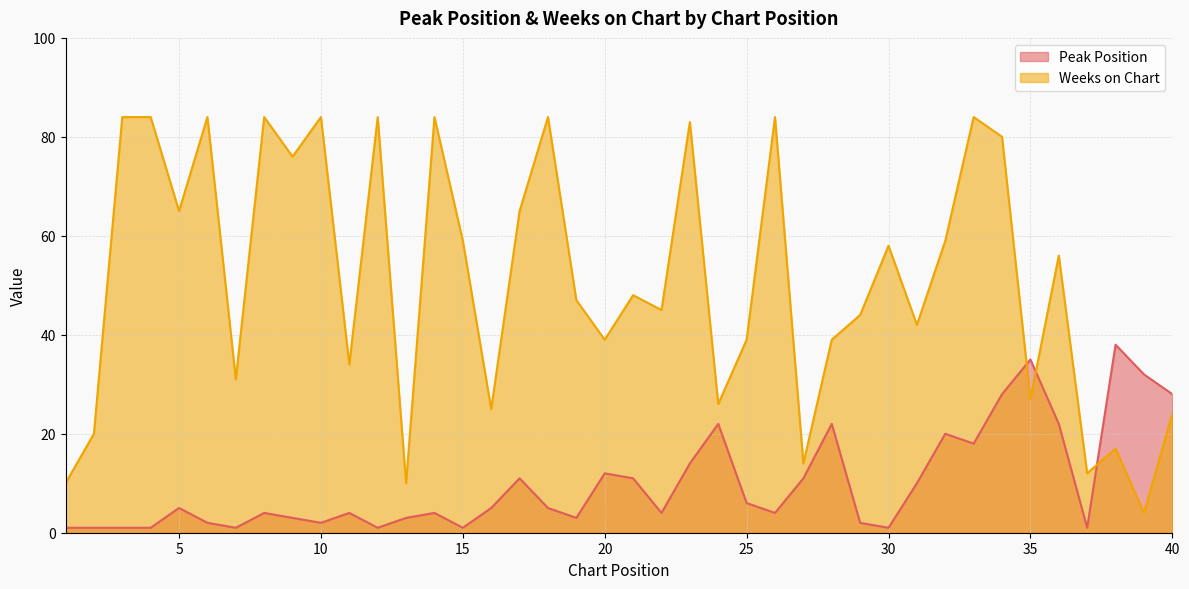

True or false: Weeks on Chart and Peak Position intersect in this chart.

True